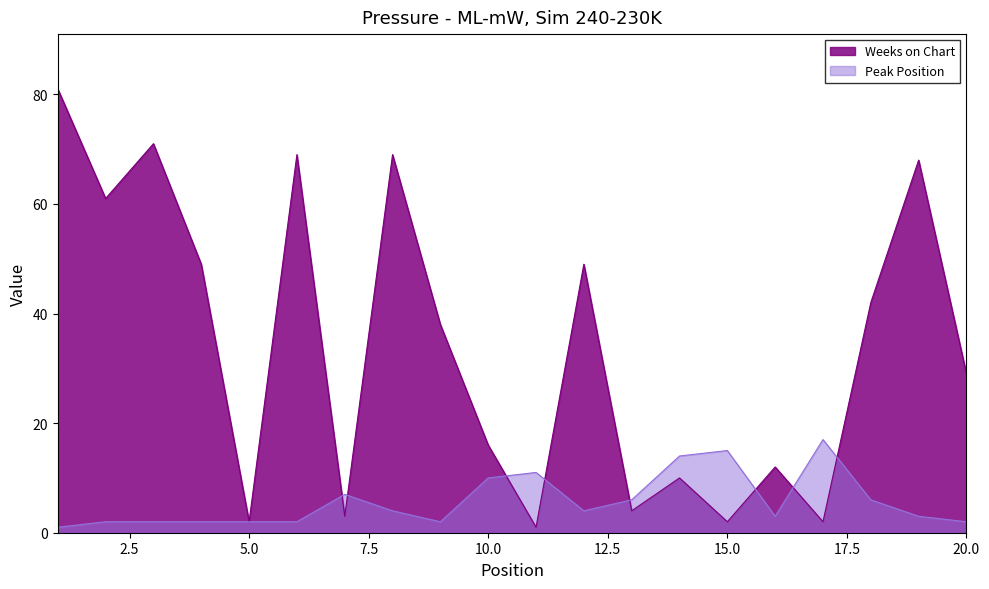

Does the chart display data point markers on the line(s)?

No